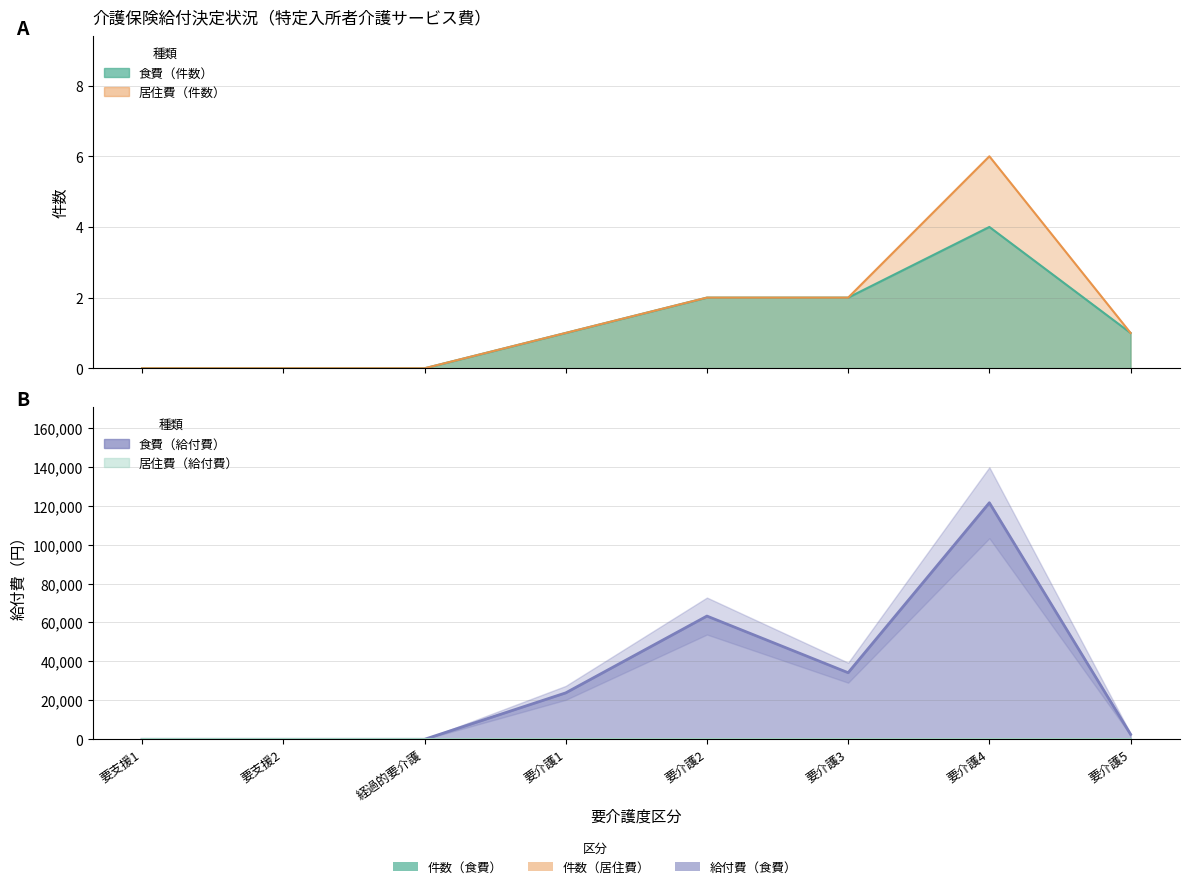

Is it true that 食費（給付費） equals 60249 at 要支援2?

False